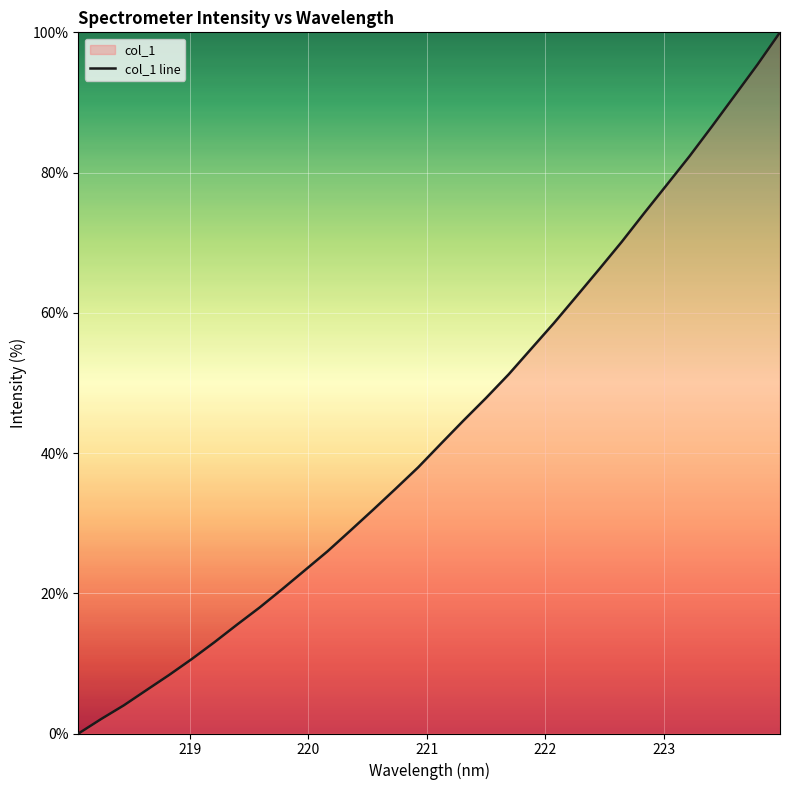

What is the difference between the maximum and minimum values?

100.0